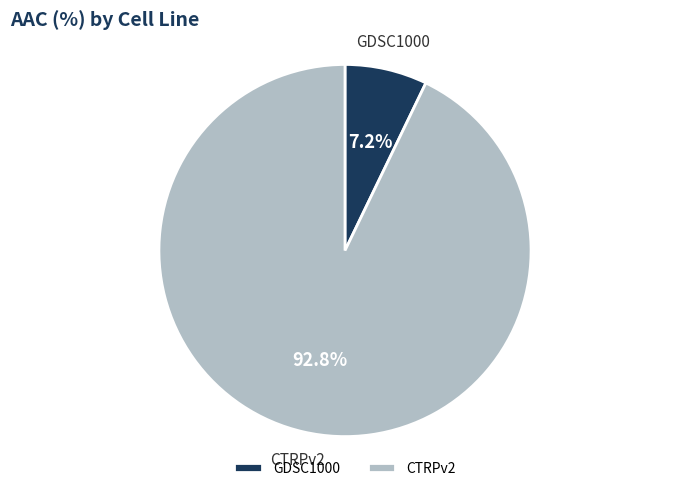

Between CTRPv2 and GDSC1000, which is larger?

CTRPv2